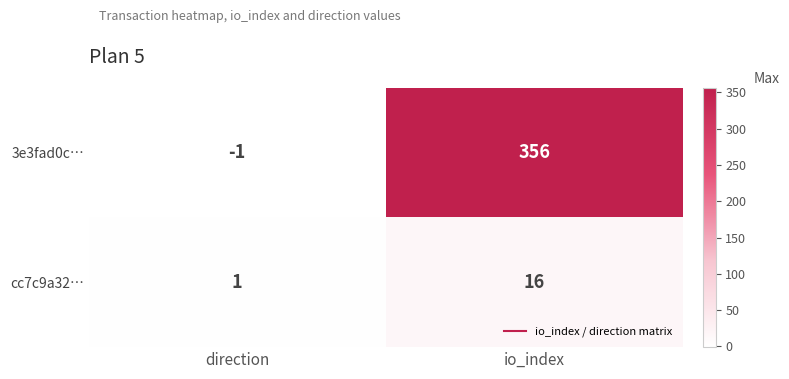

How many distinct data groups are displayed?

2